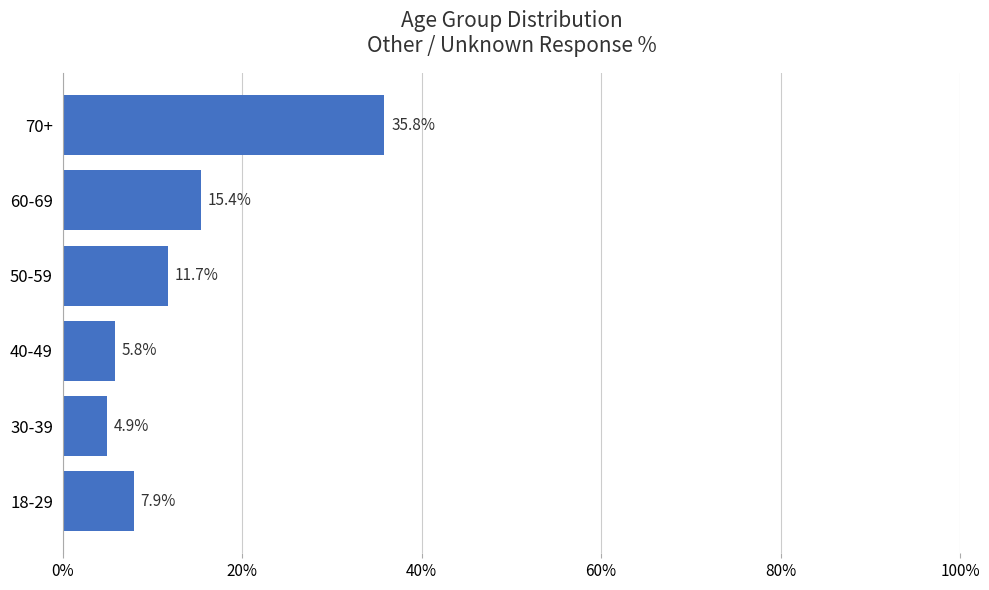

Between 70+ and 40-49, which is larger?

70+